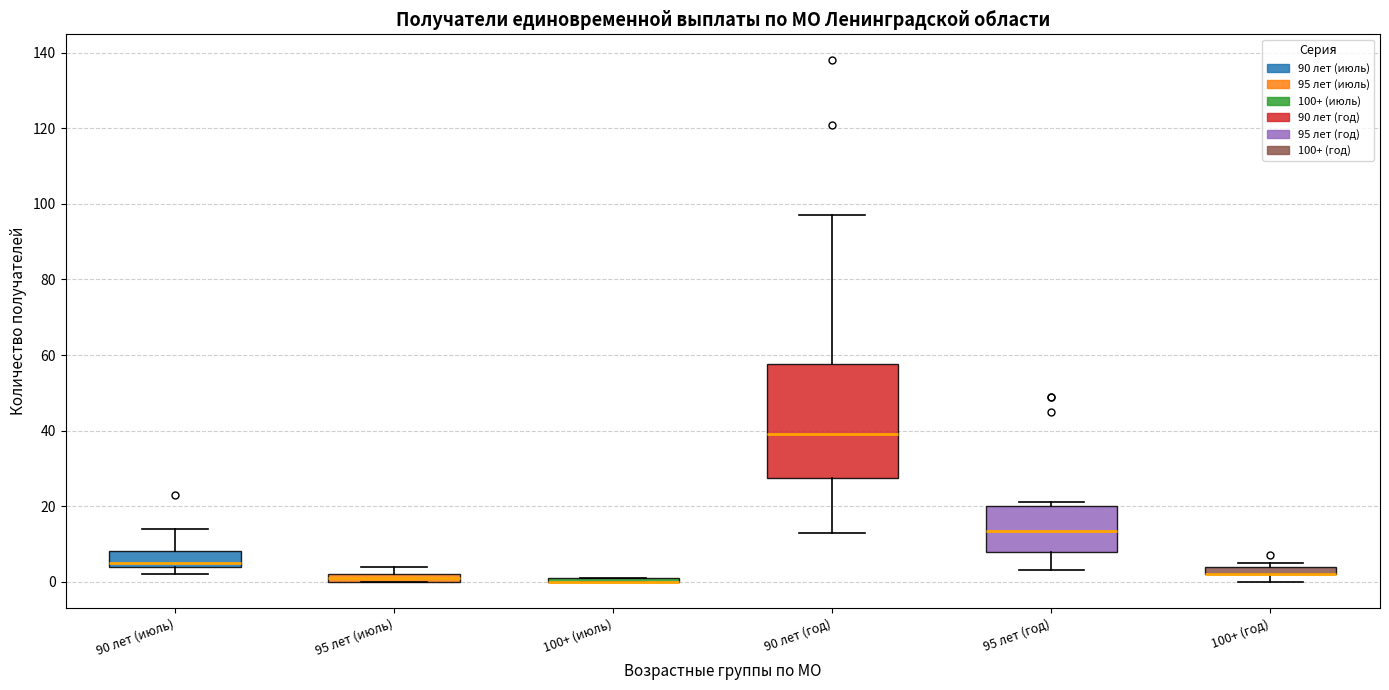

Which box is the tallest, from its lower edge to its upper edge?

90 лет (год)